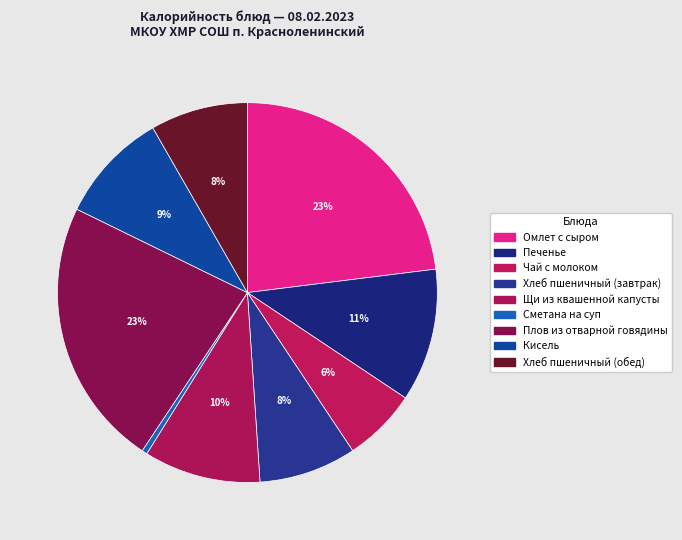

Count the number of slices in the pie.

9